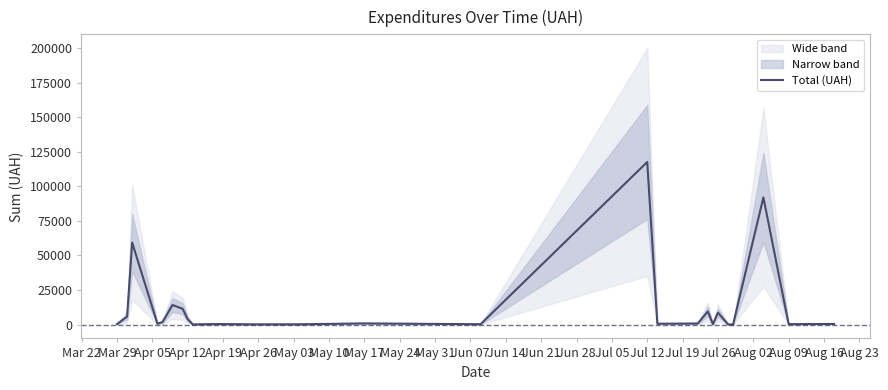

Which category has the highest value in the Total (UAH) series?

Jul 12